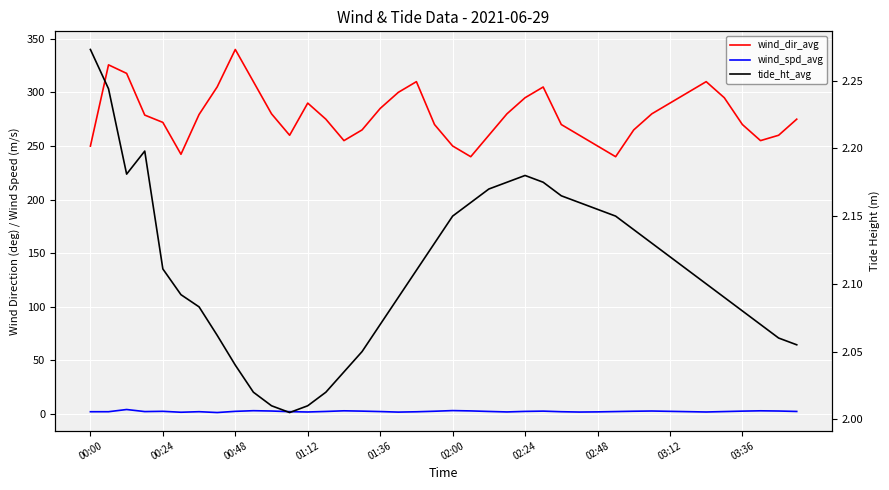

The wind_spd_avg series shows 1.9 at 31. True or false?

False